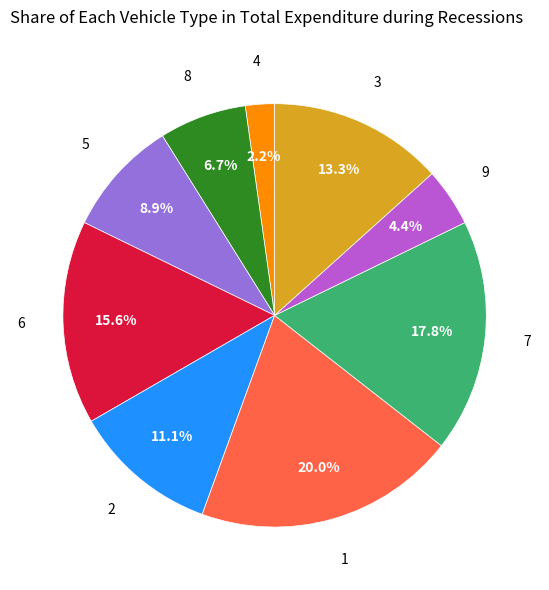

Is there a majority slice in this chart?

No